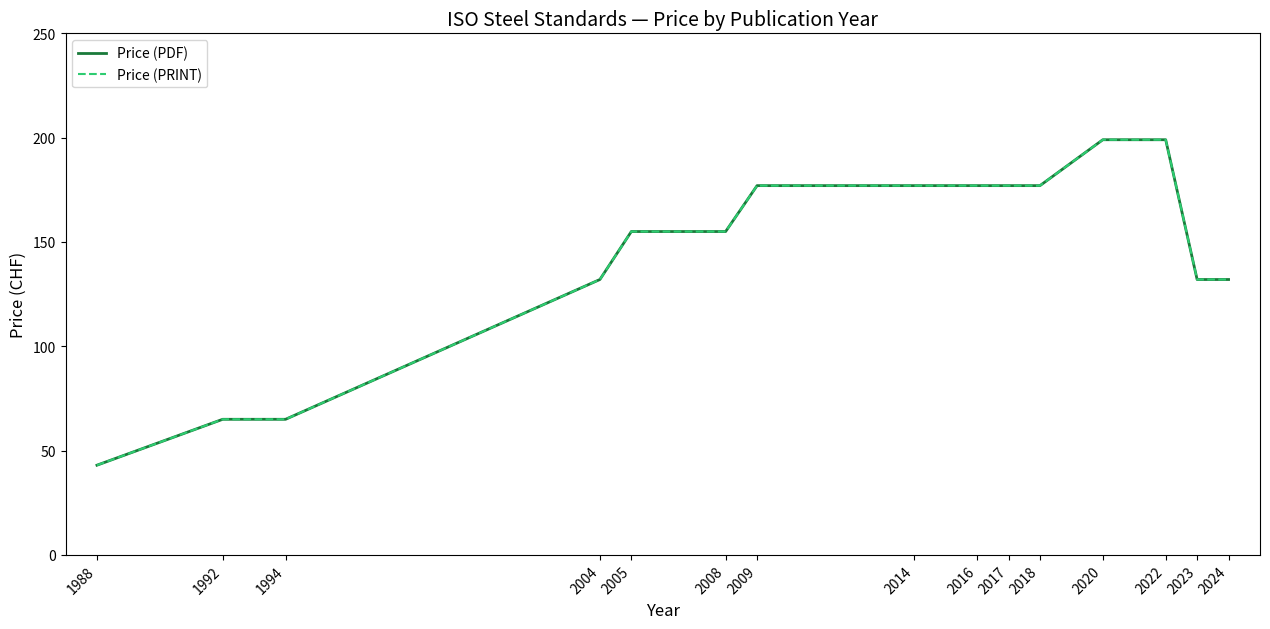

What is the sum of all Price (PDF) values?

2162